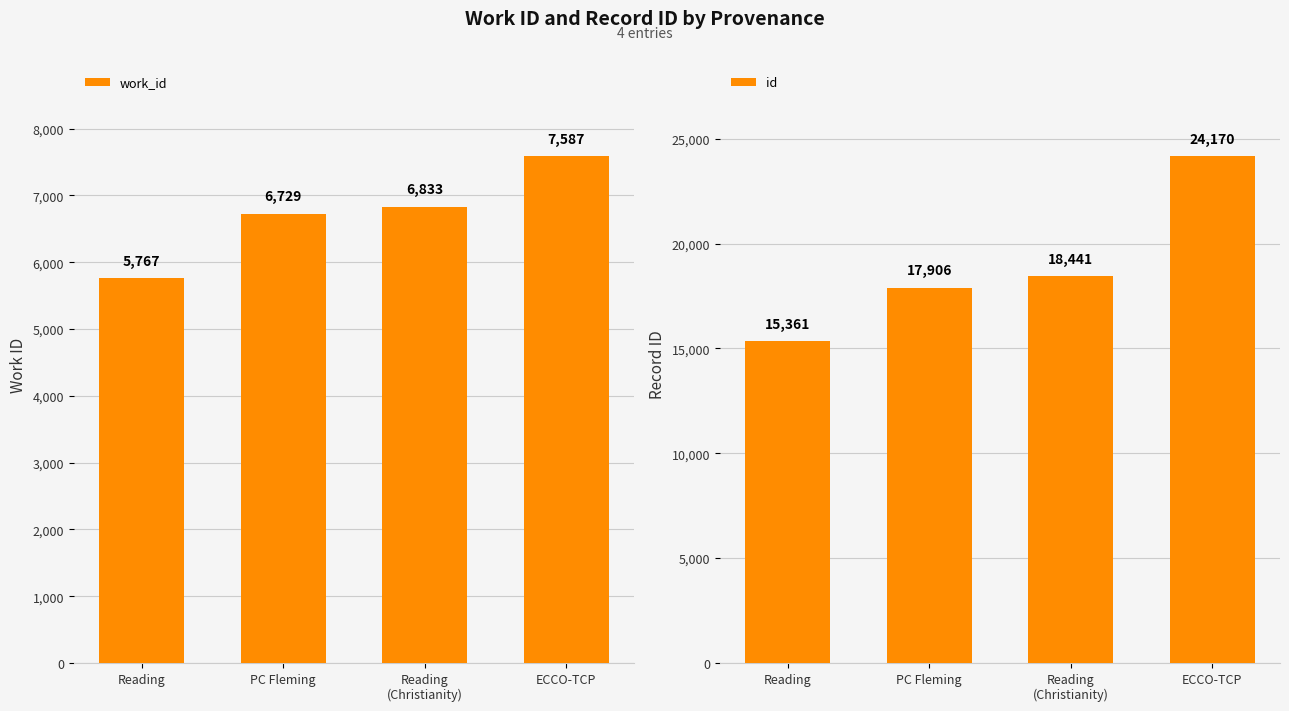

At which category is the sum across all series the highest?

ECCO-TCP